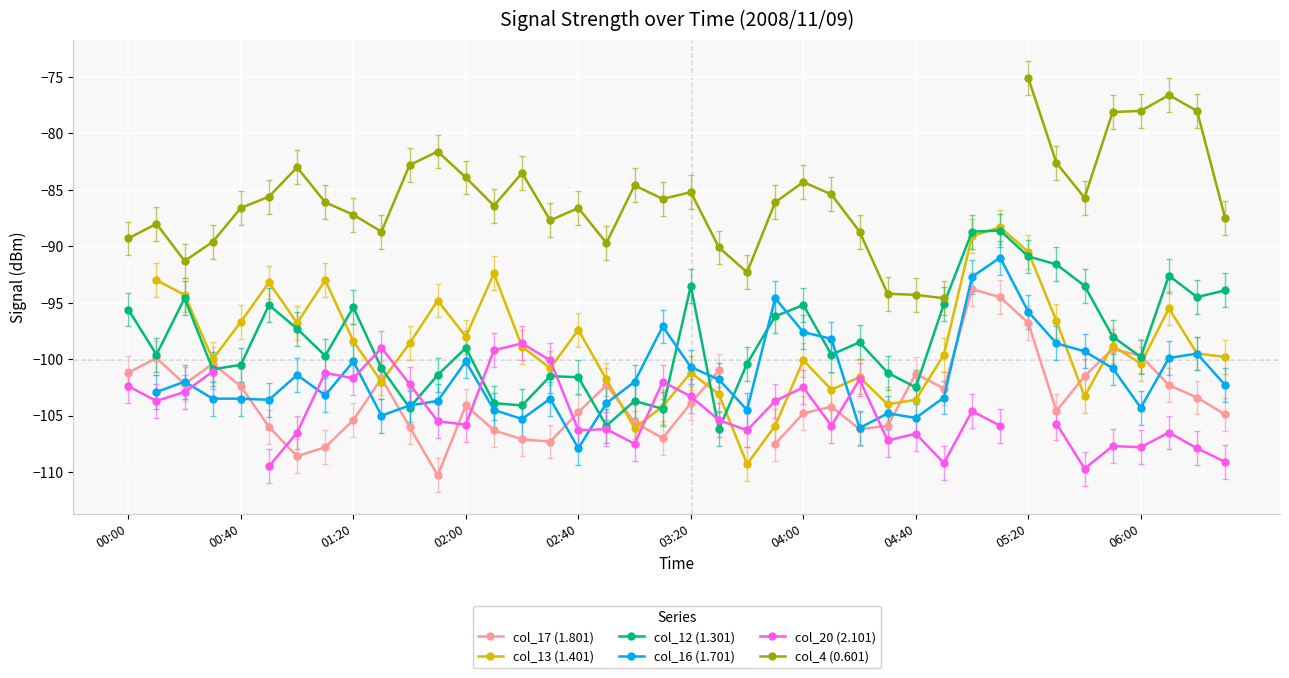

True or false: col_12 (1.301) has a value of -99.0 at 02:00.

True